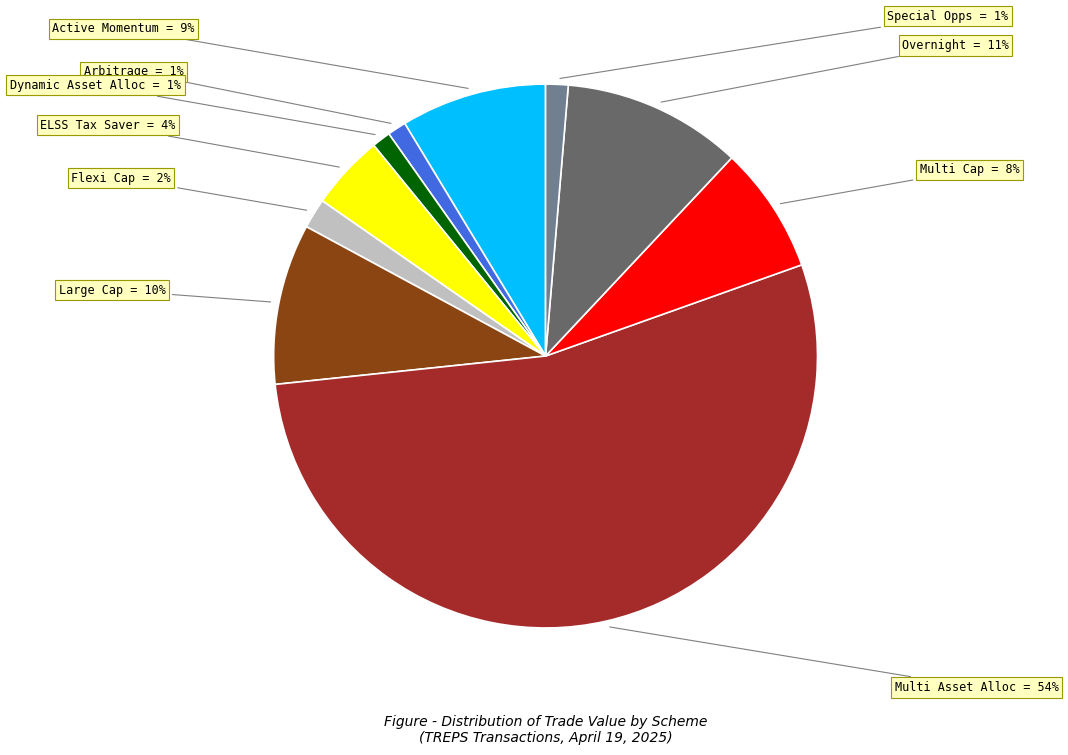

Which category has the biggest portion of the pie?

Multi Asset Alloc